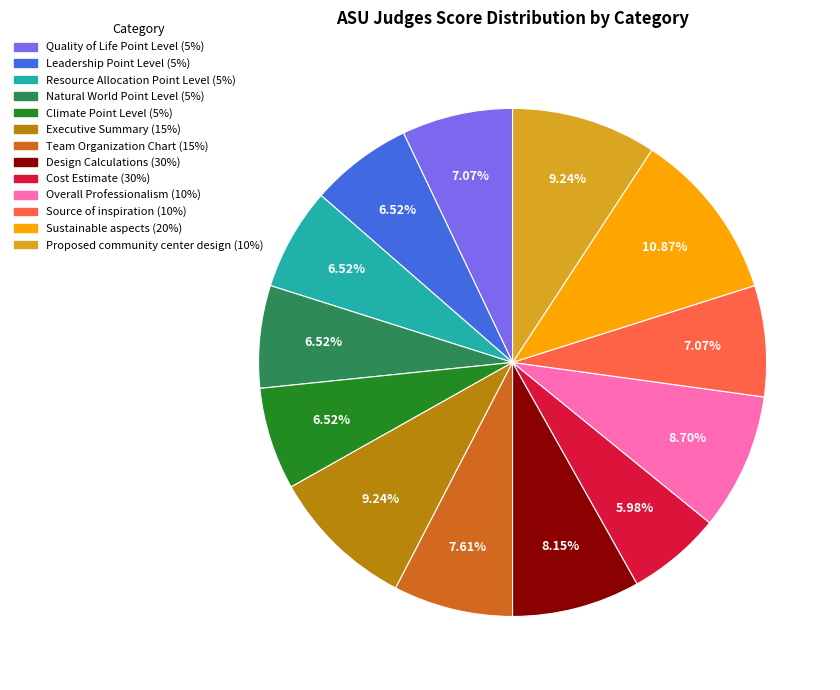

Which category has the biggest portion of the pie?

Sustainable aspects (20%)